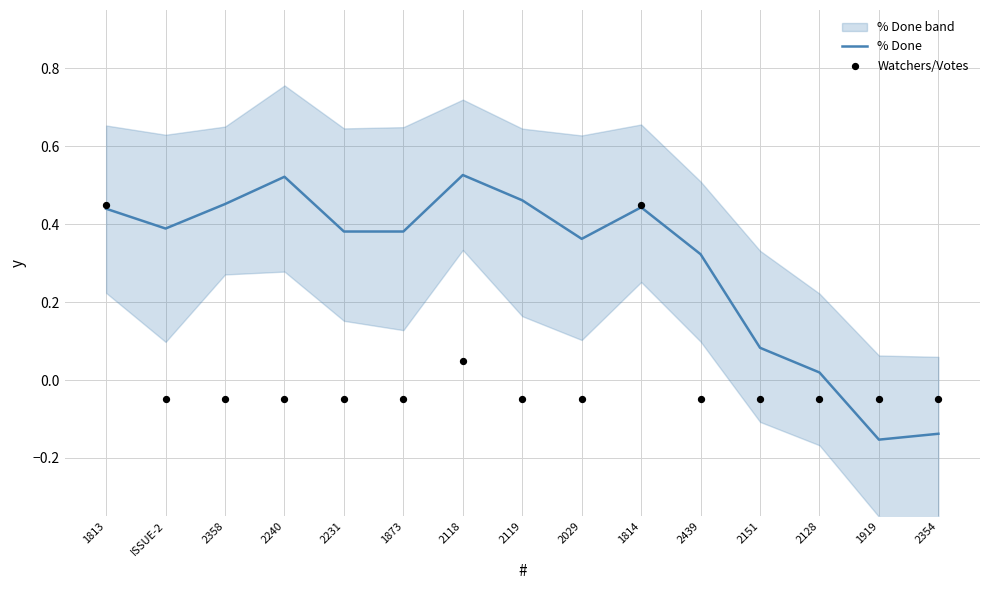

What is the total value across all series at ISSUE-2?

0.3